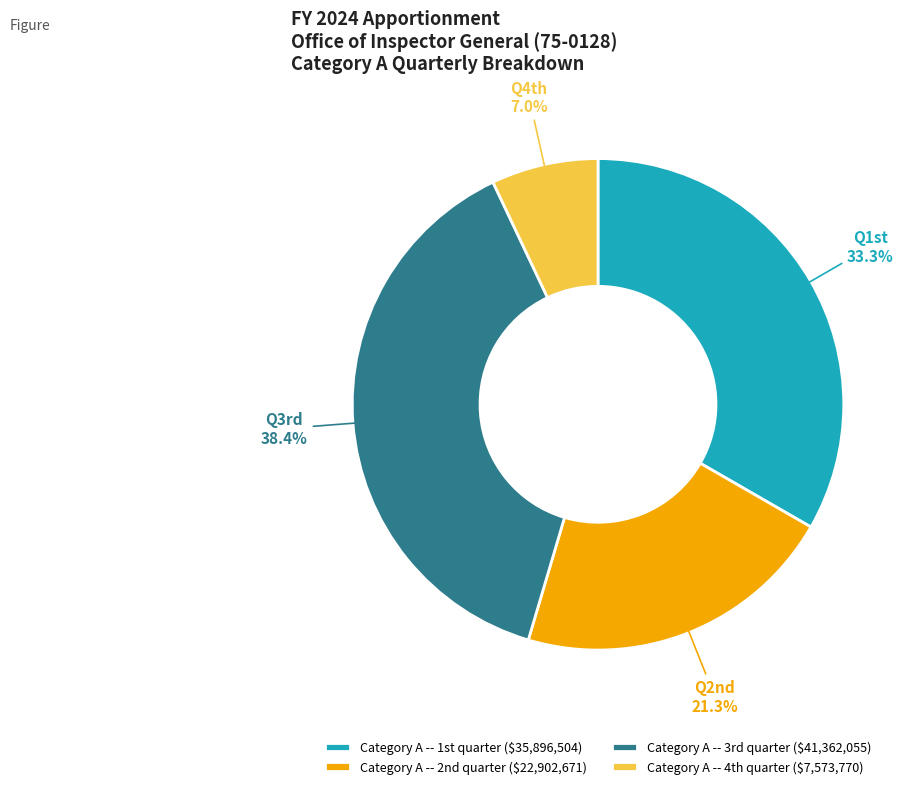

Which category has the biggest portion of the pie?

Category A -- 3rd quarter